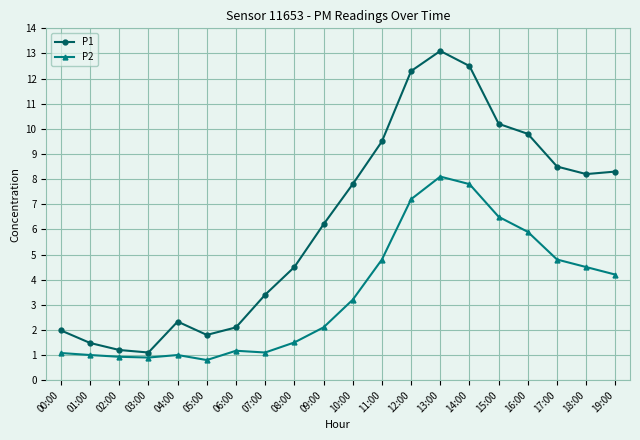

The value of P2 at 19:00 is 2.2. True or false?

False